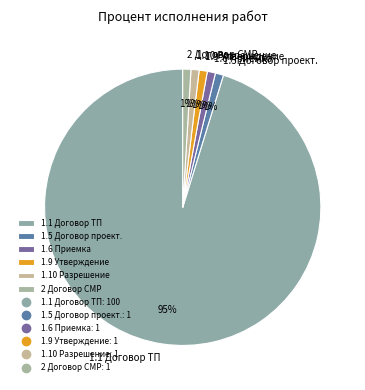

To the nearest percent, what is the average slice percentage?

17%